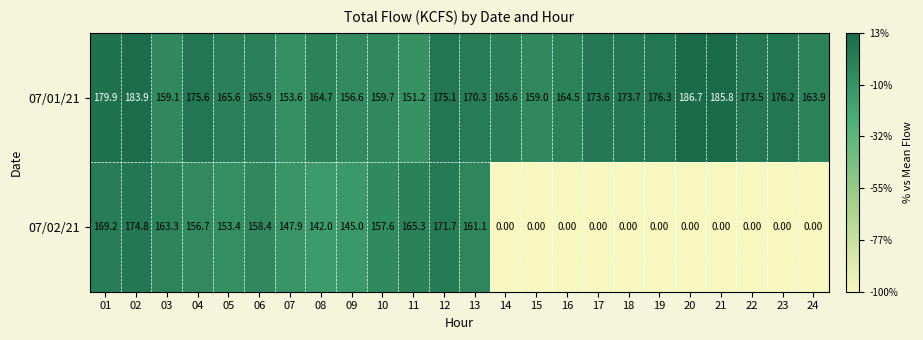

What is the sum of all 07/01/21 values?

4060.0